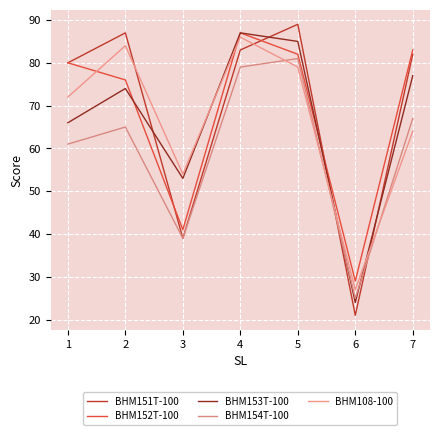

Between 4 and 2, which is larger?

2